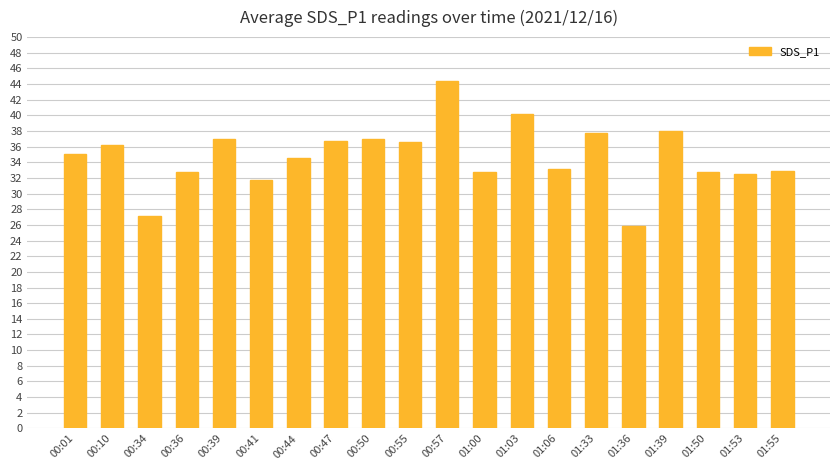

At which label is the value closest to 35?

00:01